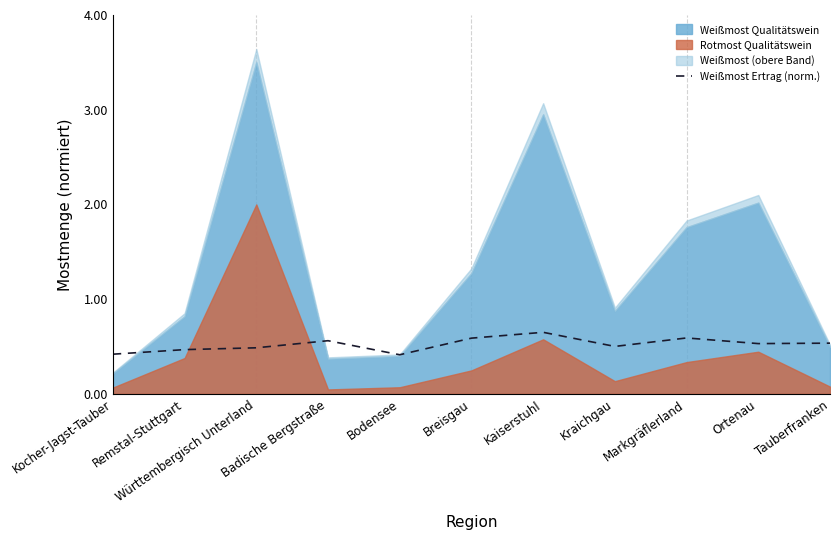

Is it true that the value at Württembergisch Unterland is 0.2?

False